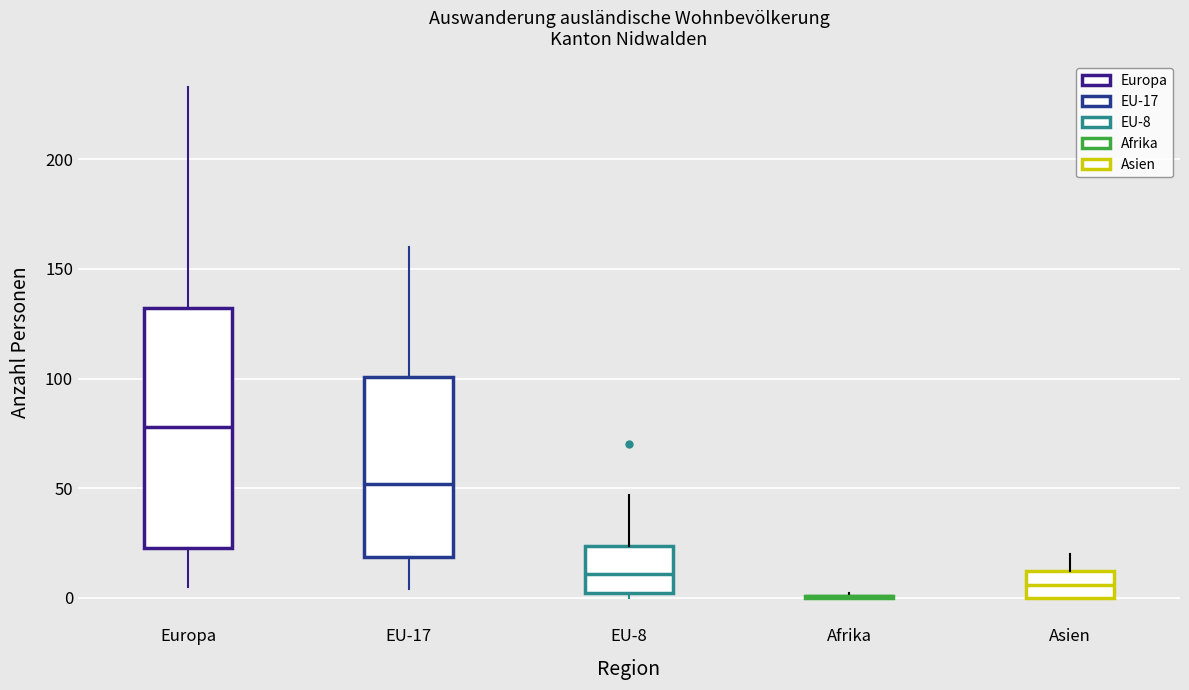

Reading left to right, read every box against the y-axis: the position of its median line, the range the box covers, and the ends of its whiskers. The values are not printed on the chart, so give them approximately, as read against the axis.

Europa: median 80, box 25 to 130, whiskers 5 to 235
EU-17: median 50, box 20 to 100, whiskers 5 to 160
EU-8: median 10, box 0 to 25, whiskers 0 (just below the box's lower edge) to 45
Afrika: box collapsed to a line at 0, whiskers 0 to 0
Asien: median 5, box 0 to 10, whiskers 0 to 20